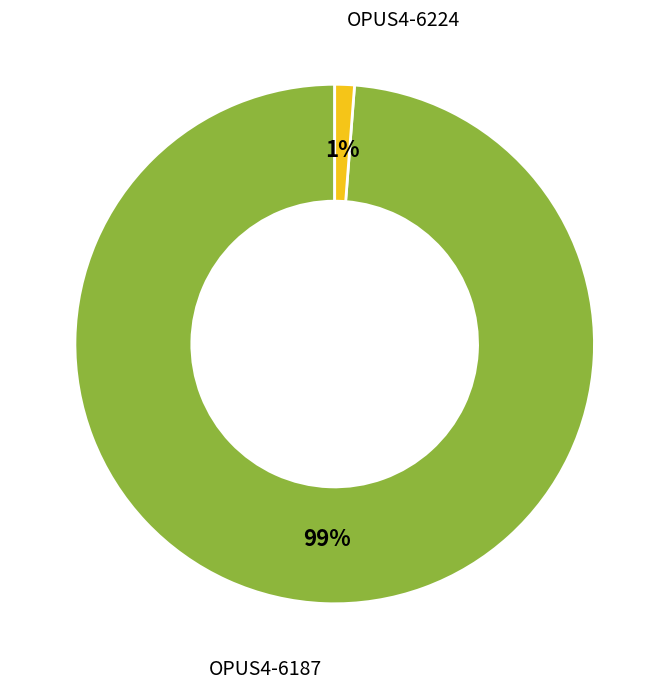

How many segments does this pie chart have?

2